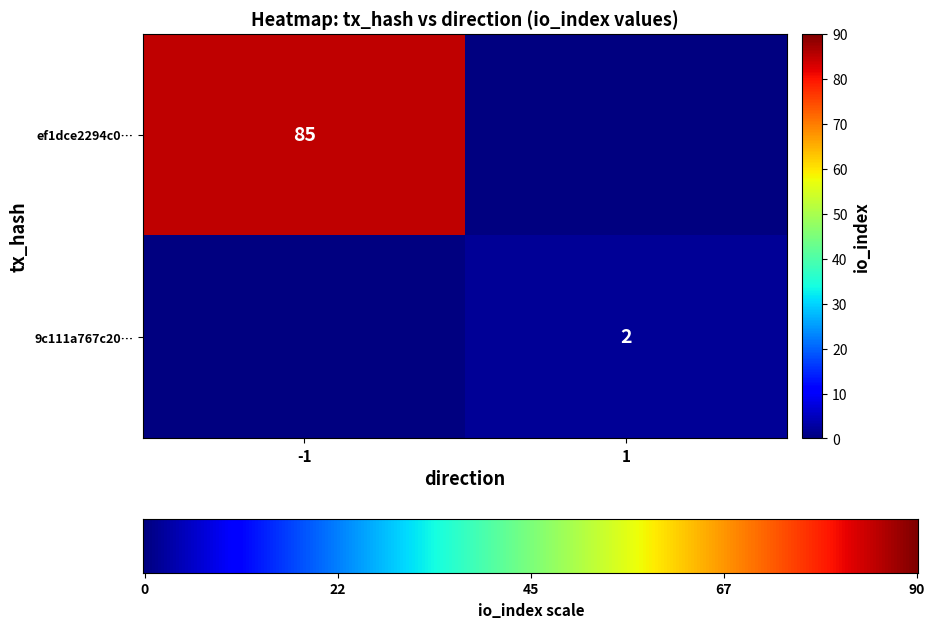

Reading right to left, extract all data points from this chart.

ef1dce2294c0045a087efed38bf20c0fa183398: io_index=85	direction=-1
9c111a767c200aa2e21e127ef08386e08945f67: io_index=2	direction=1